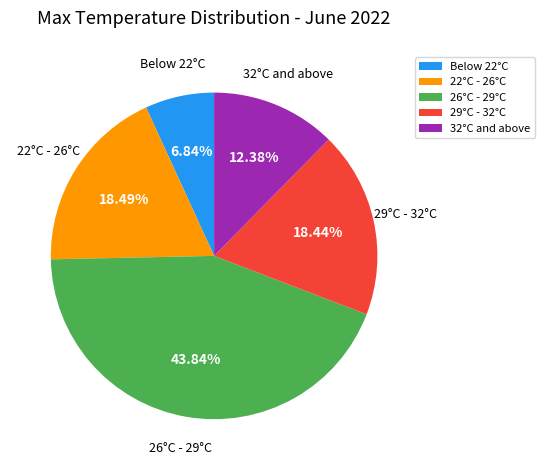

Does 32°C and above represent more than half of the total?

No